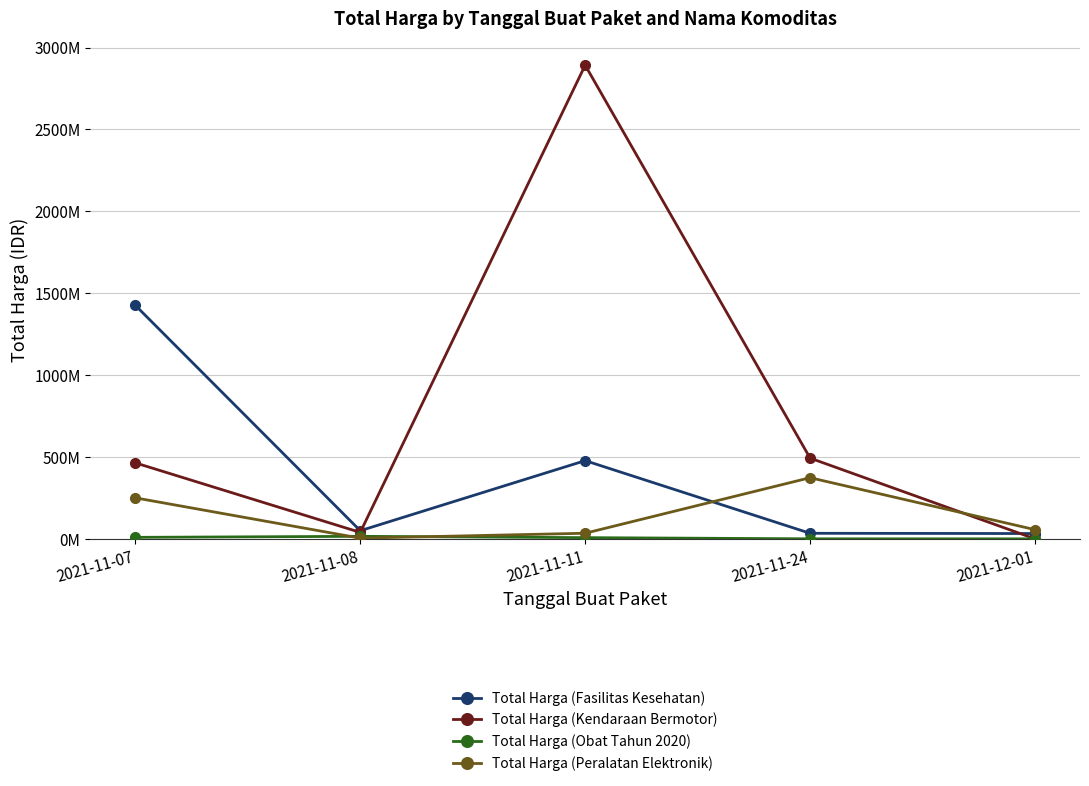

Reading right to left, extract all data points from this chart.

Total Harga (Fasilitas Kesehatan): 32441200	34000000	477600000	49730040	1425867900
Total Harga (Kendaraan Bermotor): 0	493000000	2892122000	39440000	464002100
Total Harga (Obat Tahun 2020): 78000	333600	7401240	15513960	9180000
Total Harga (Peralatan Elektronik): 56152800	373404000	34292000	4350000	250350000